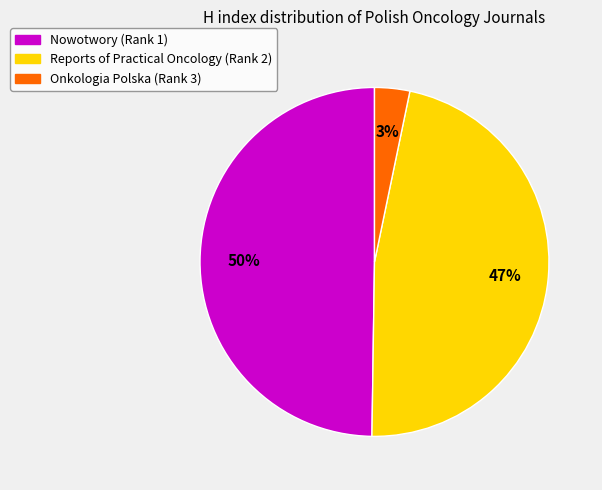

Is Nowotwory (Rank 1) the majority of the pie?

No